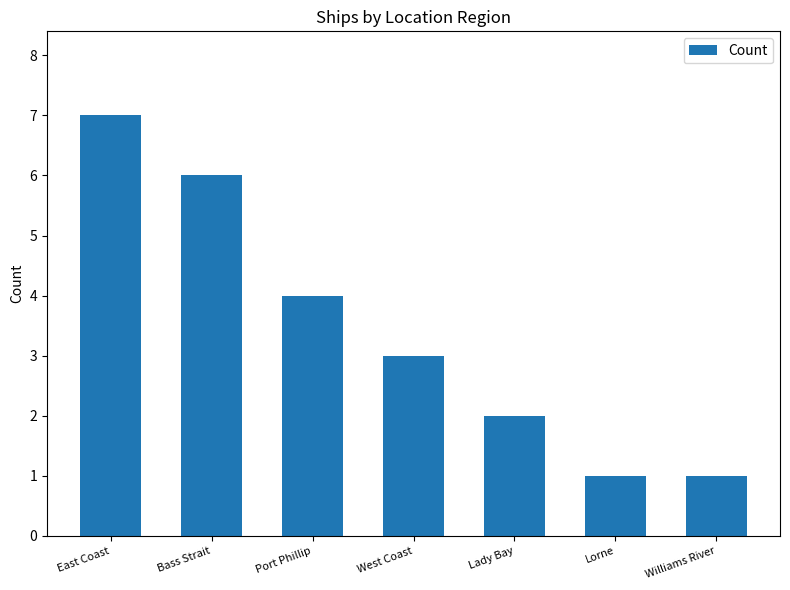

Count the values in the range 1 to 6.

6